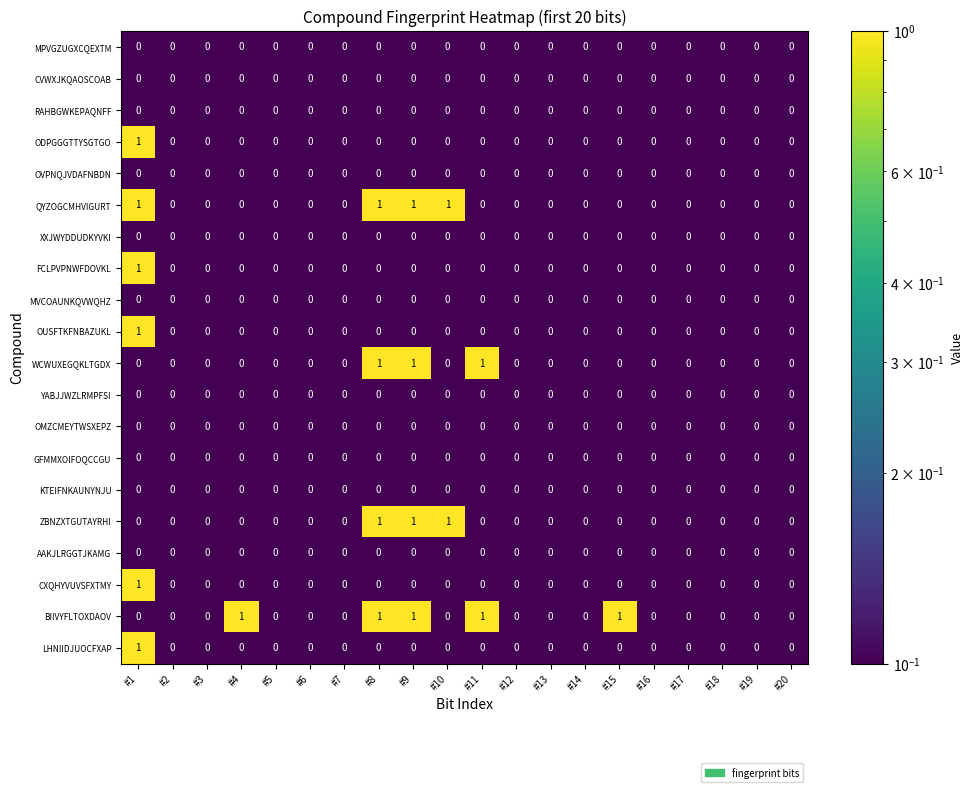

At which category is the sum across all series the highest?

#1